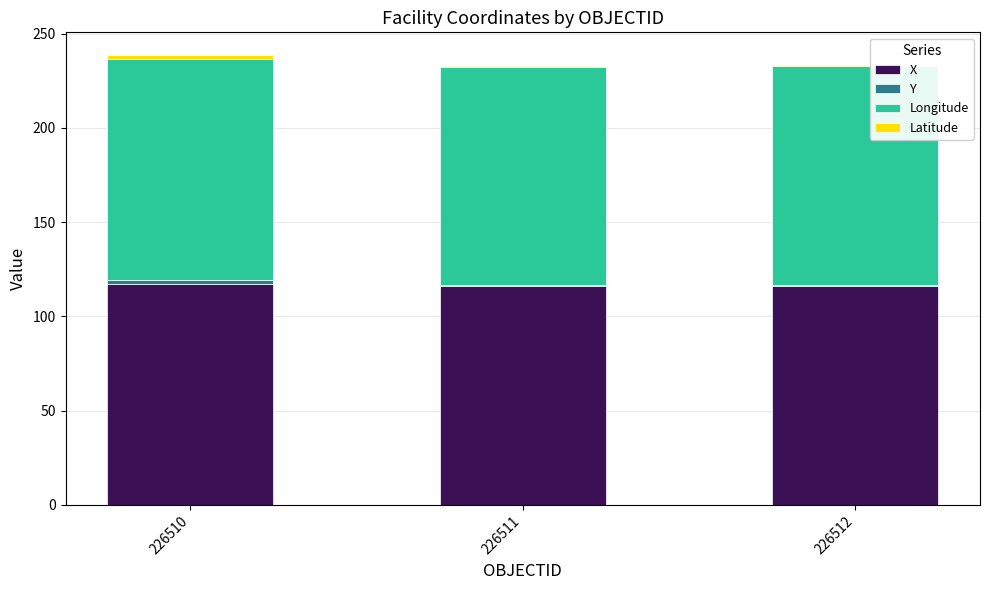

Are the bars grouped side by side (vs. stacked)?

No